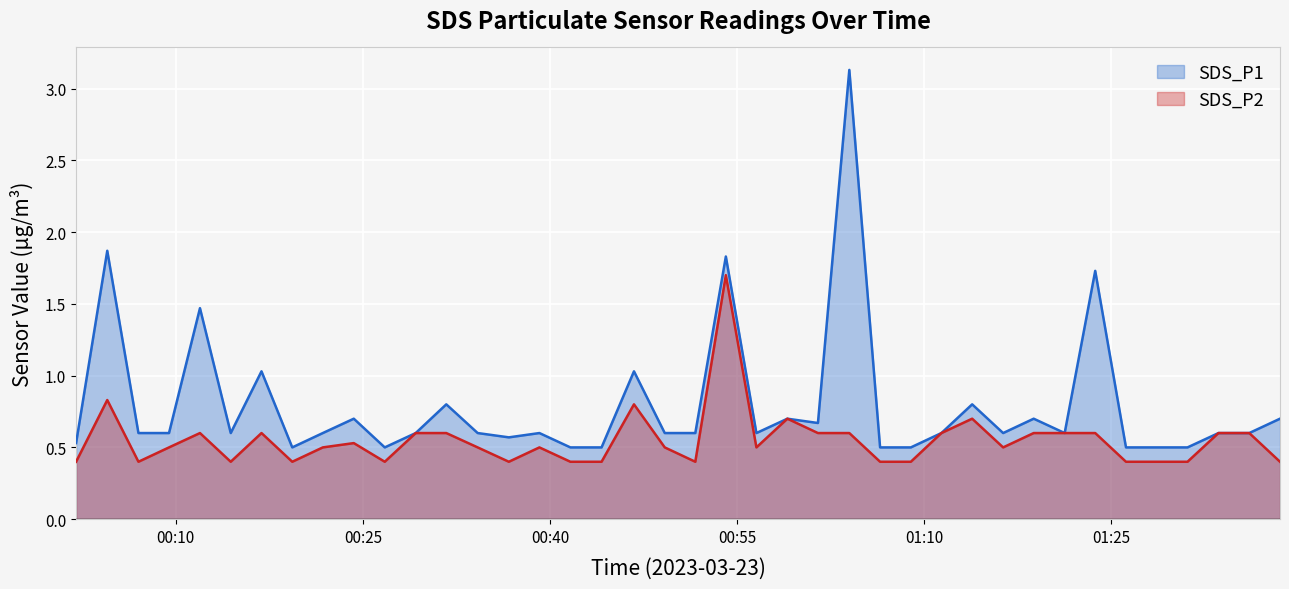

Which series has the largest range (max minus min)?

SDS_P1